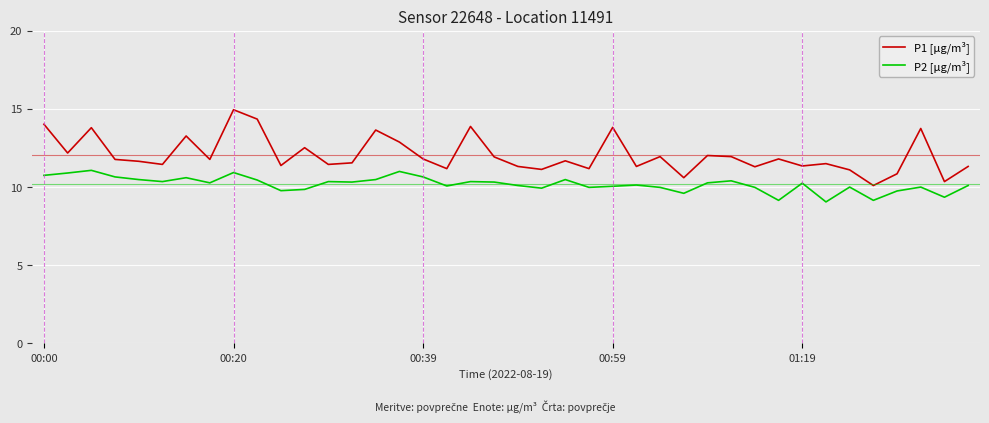

What is the highest value of the P2 [µg/m³] series?

11.1